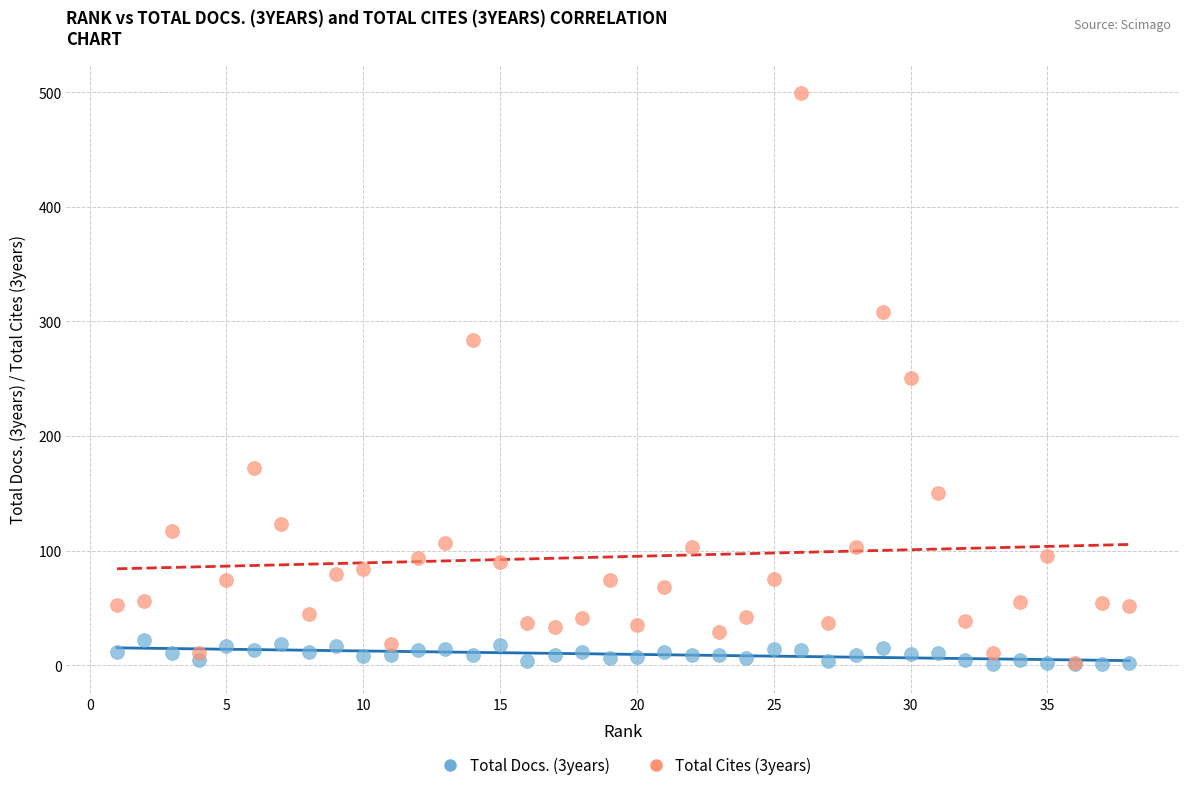

Which series has the widest spread of Y values?

Total Cites (3years)